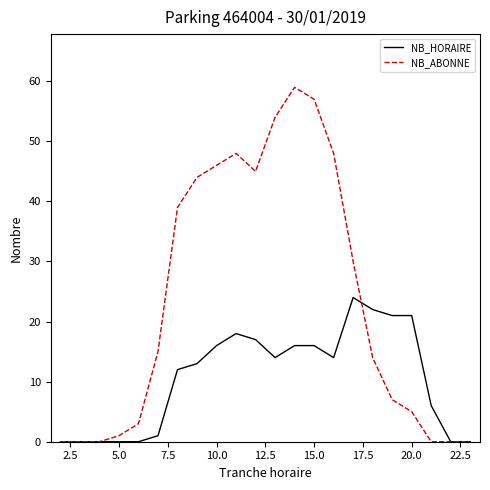

Which series has the largest total across all categories?

NB_ABONNE